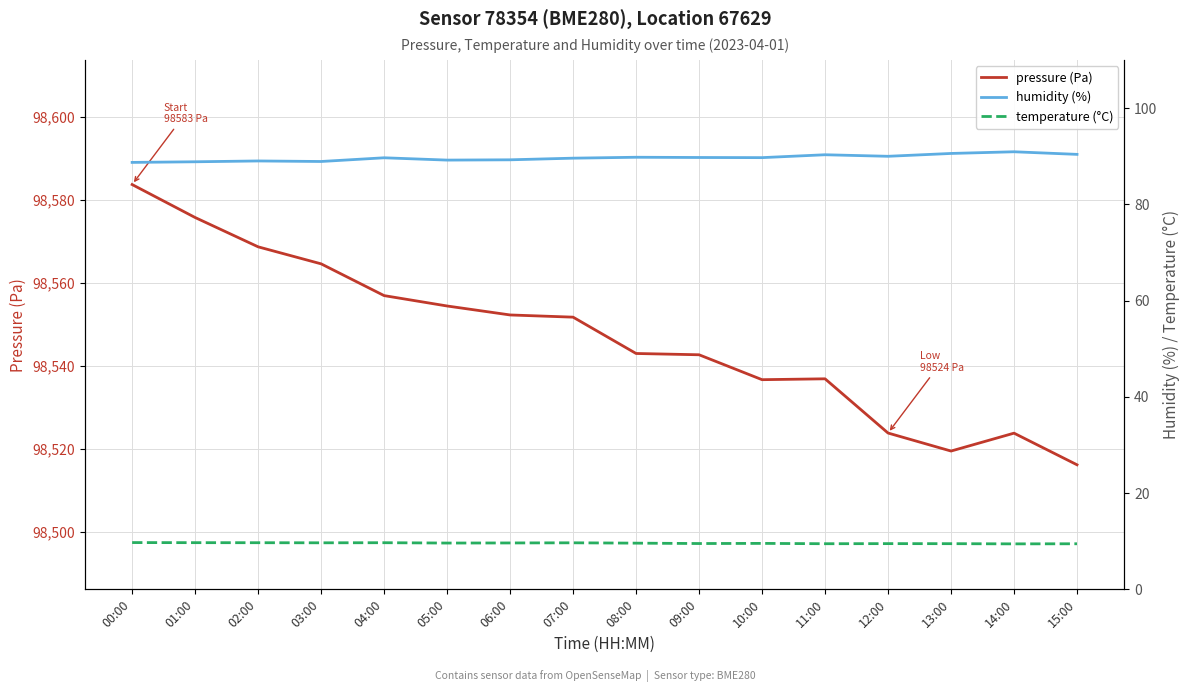

What is the minimum value shown in the chart?

9.4